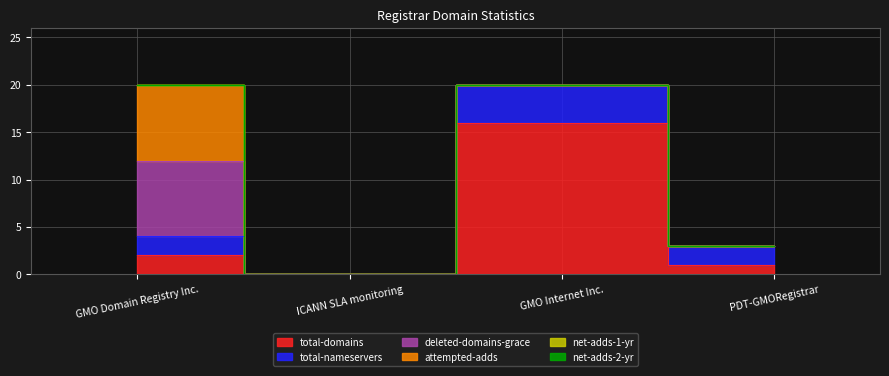

What is the sum of all total-nameservers values?

8